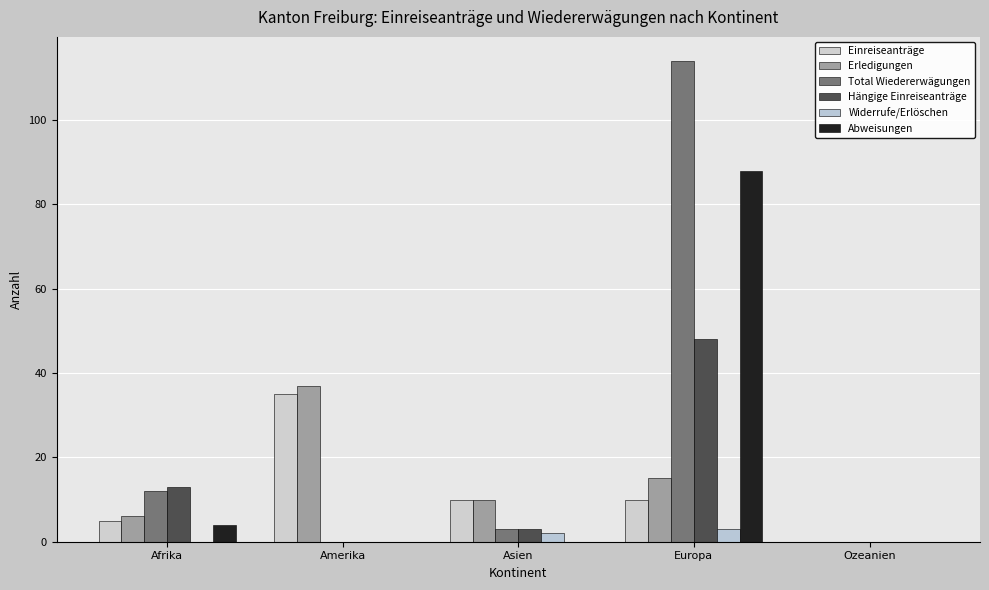

What is the label of the 2nd bar from the right?

Europa